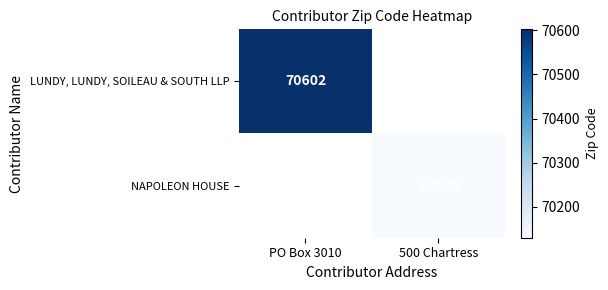

What is the minimum value shown in the chart?

70130.0